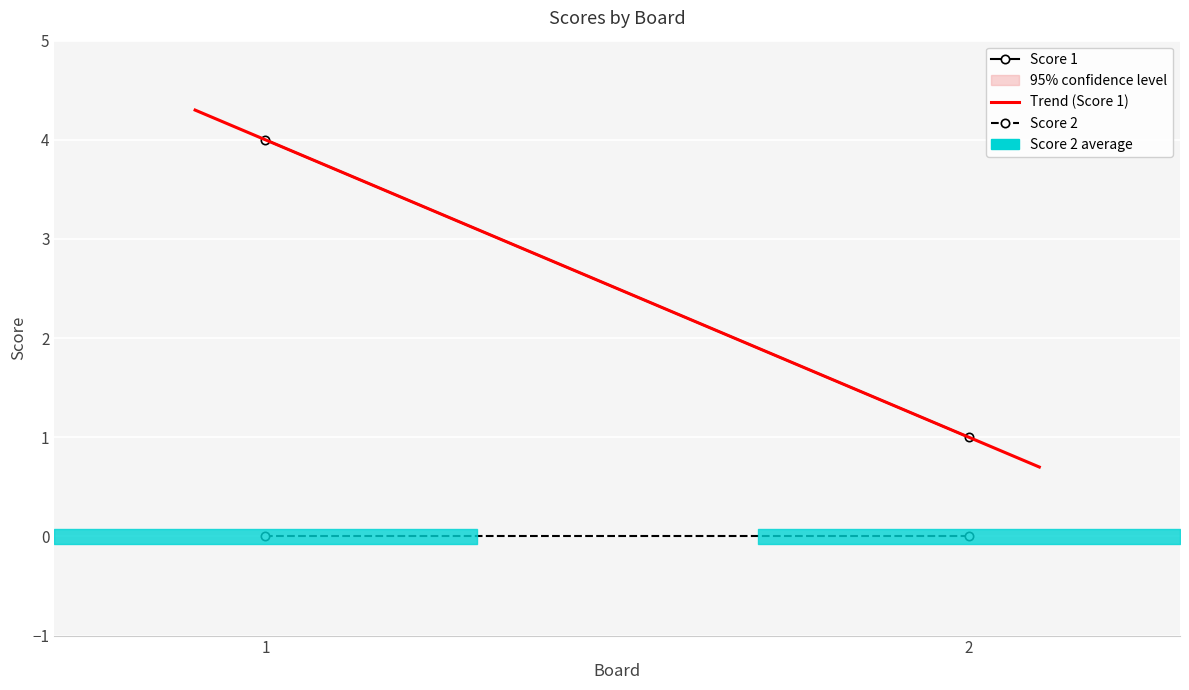

What is the total value across all series at 1?

4